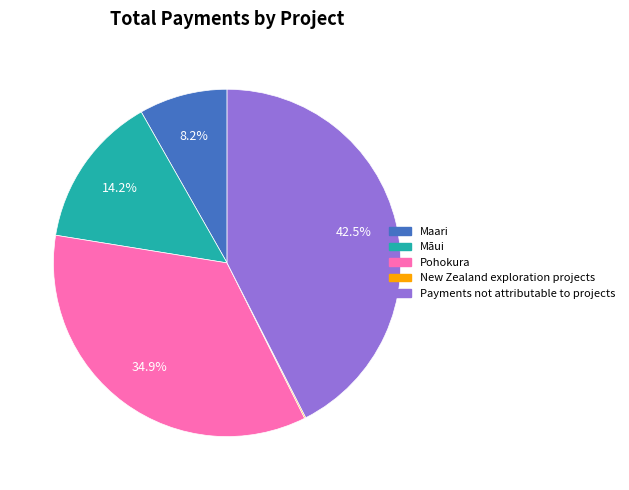

To the nearest percent, what percentage of the pie is Maari?

8%